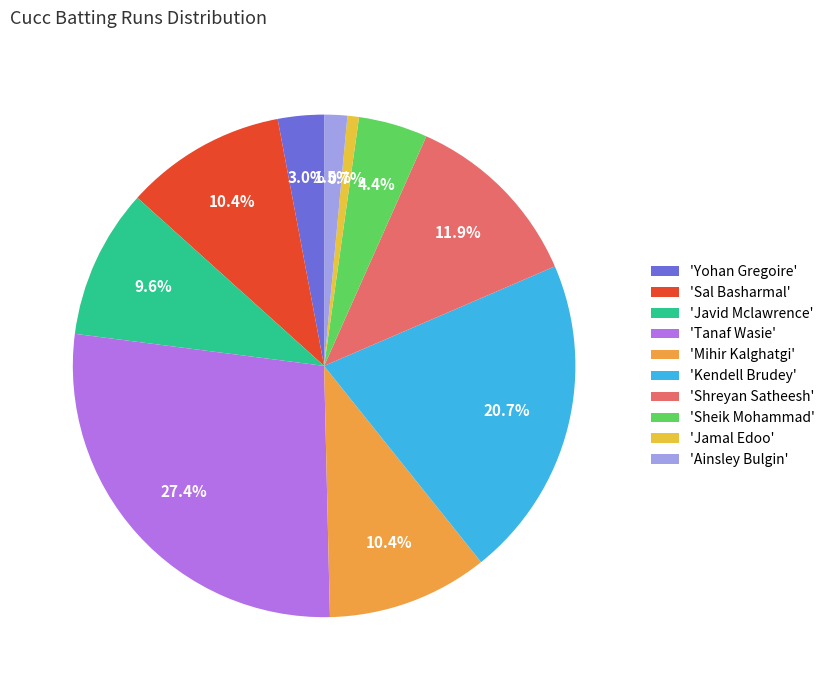

Is there a majority slice in this chart?

No